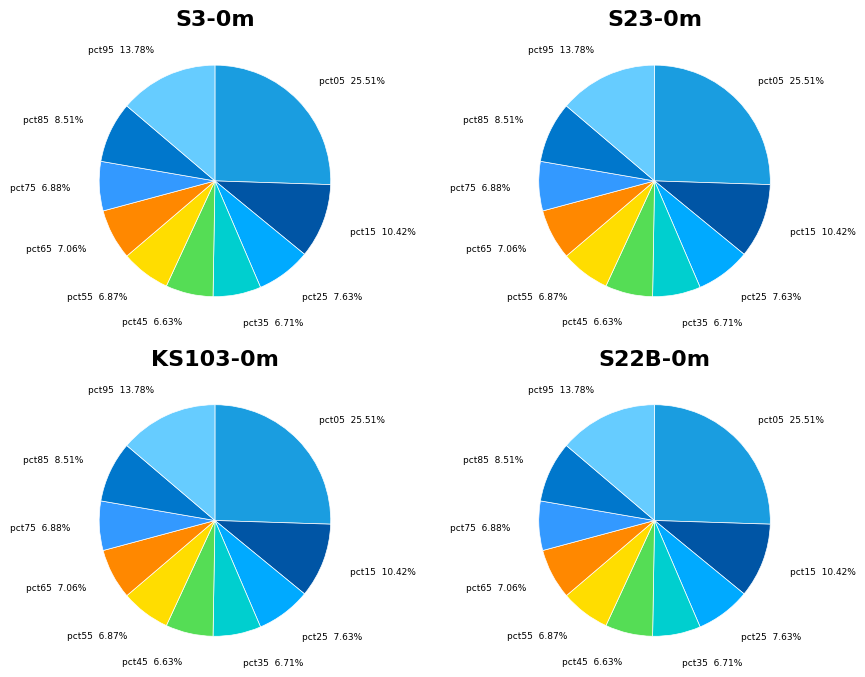

To the nearest percent, what portion does pct45 represent?

7%